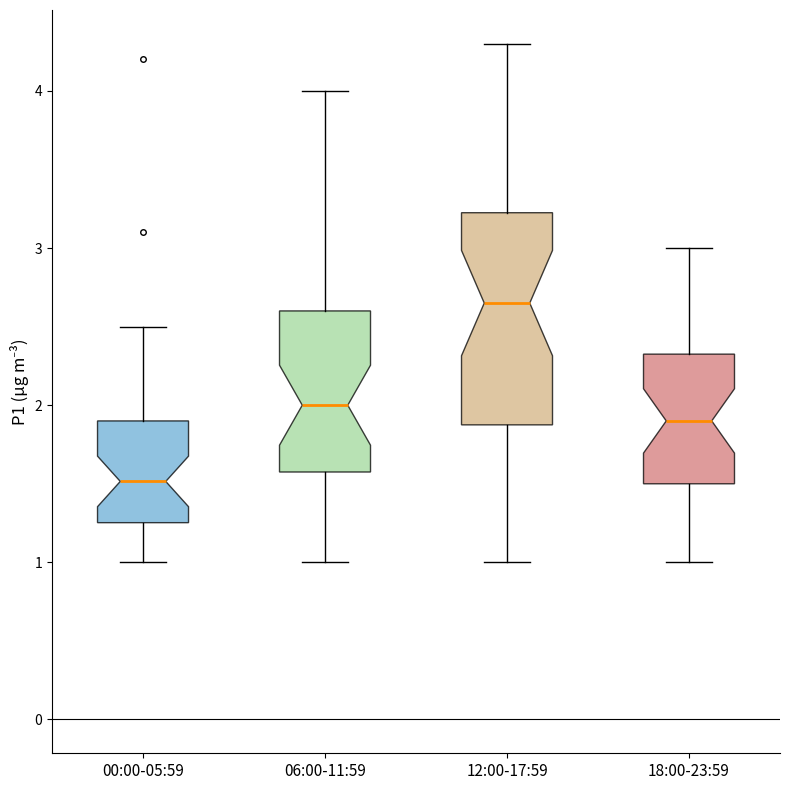

Reading left to right, read every box against the y-axis: the position of its median line, the range the box covers, and the ends of its whiskers. The values are not printed on the chart, so give them approximately, as read against the axis.

00:00-05:59: median 1.5, box 1.3 to 1.9, whiskers 1.0 to 2.5
06:00-11:59: median 2.0, box 1.6 to 2.6, whiskers 1.0 to 4.0
12:00-17:59: median 2.7, box 1.9 to 3.2, whiskers 1.0 to 4.3
18:00-23:59: median 1.9, box 1.5 to 2.3, whiskers 1.0 to 3.0